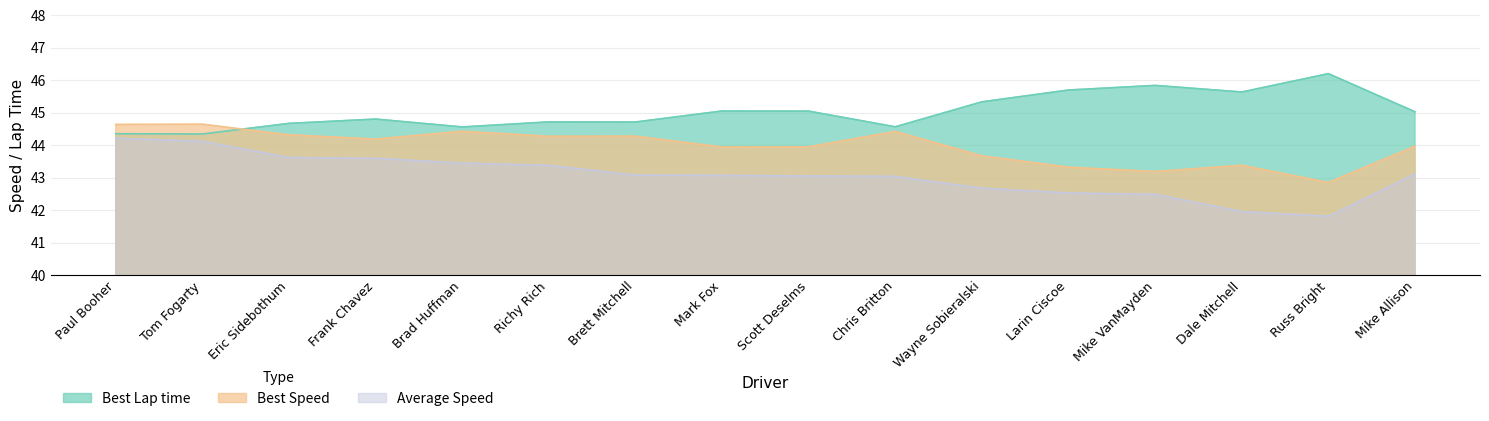

True or false: Best Speed has more than 2 interior local peaks.

True